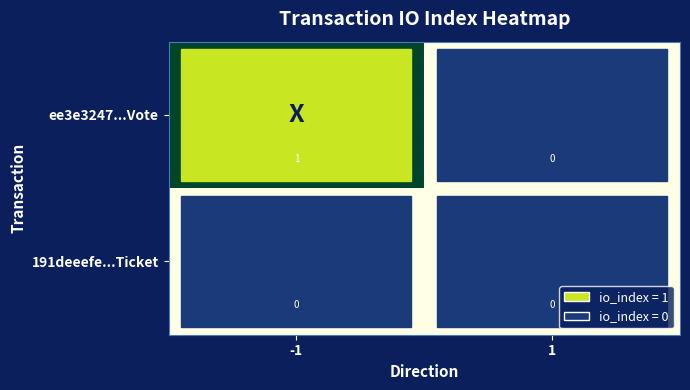

List the series in order of their peak value, lowest first.

191deeefe...Ticket, ee3e3247...Vote